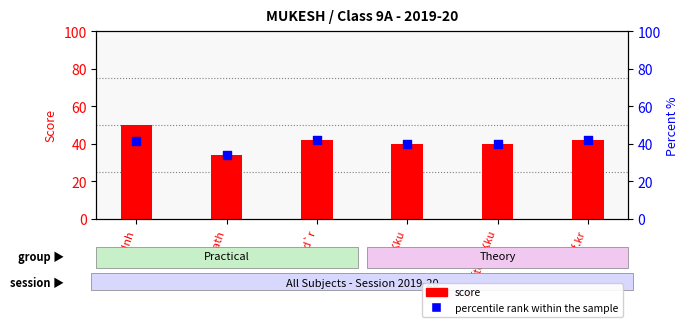

Which series reaches the maximum Y coordinate?

score